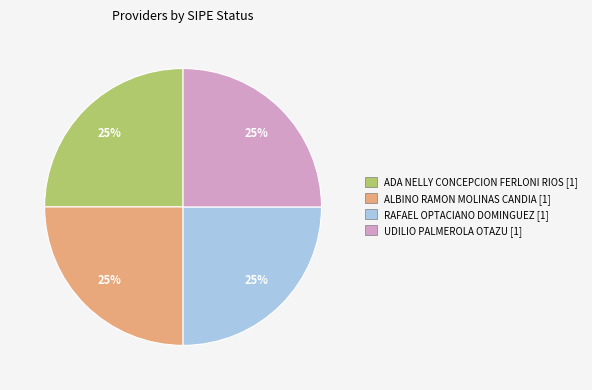

To the nearest percent, what is the average slice percentage?

25%